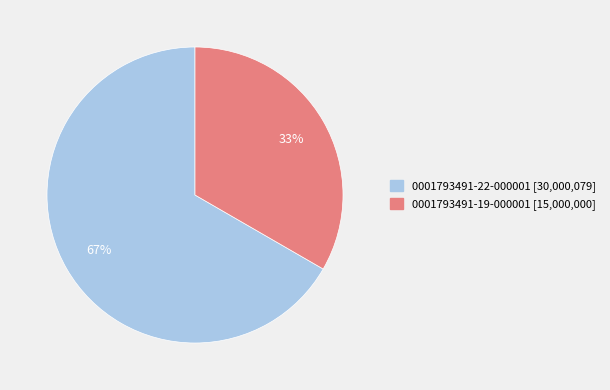

Which slice is the smallest?

0001793491-19-000001